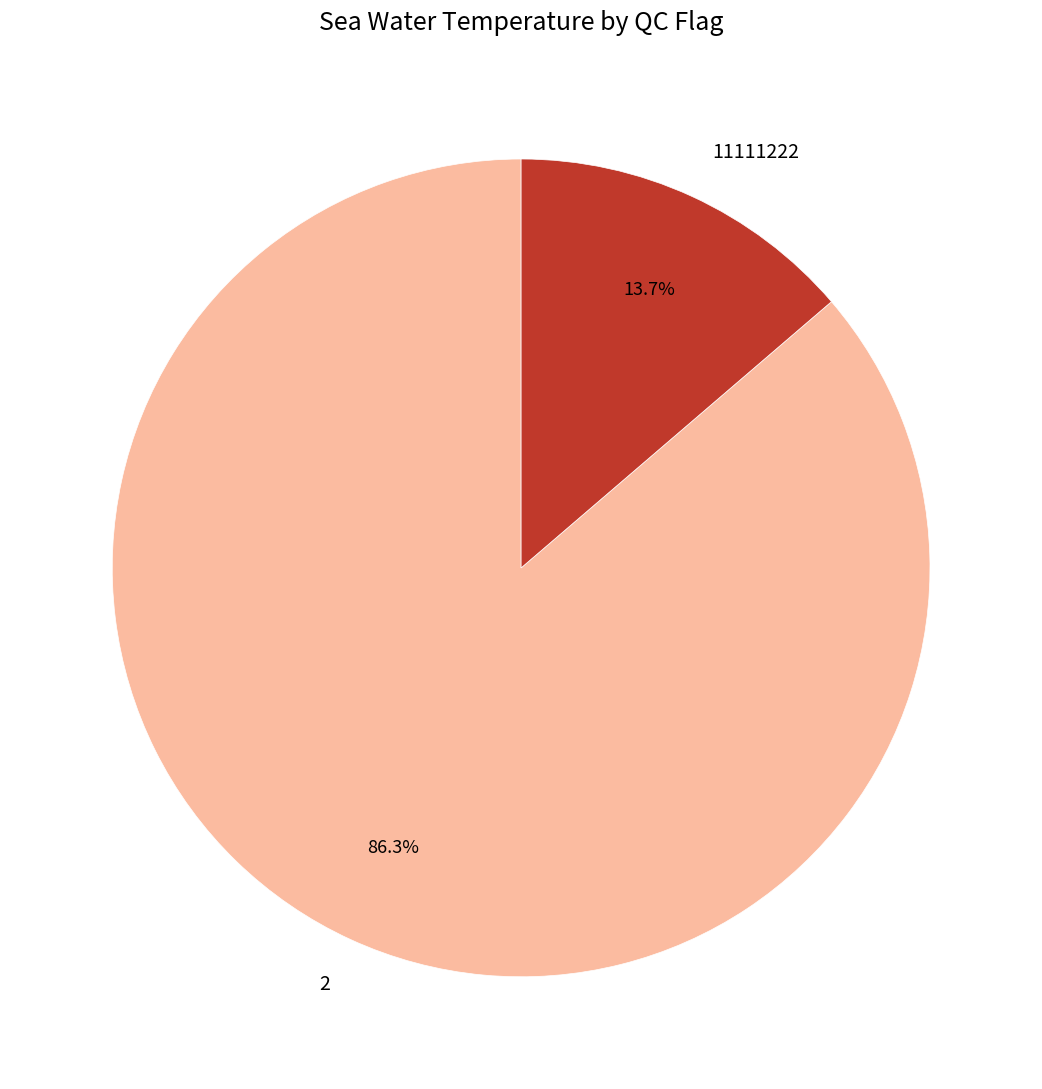

Do 2 and 11111222 together represent more than half of the pie?

Yes